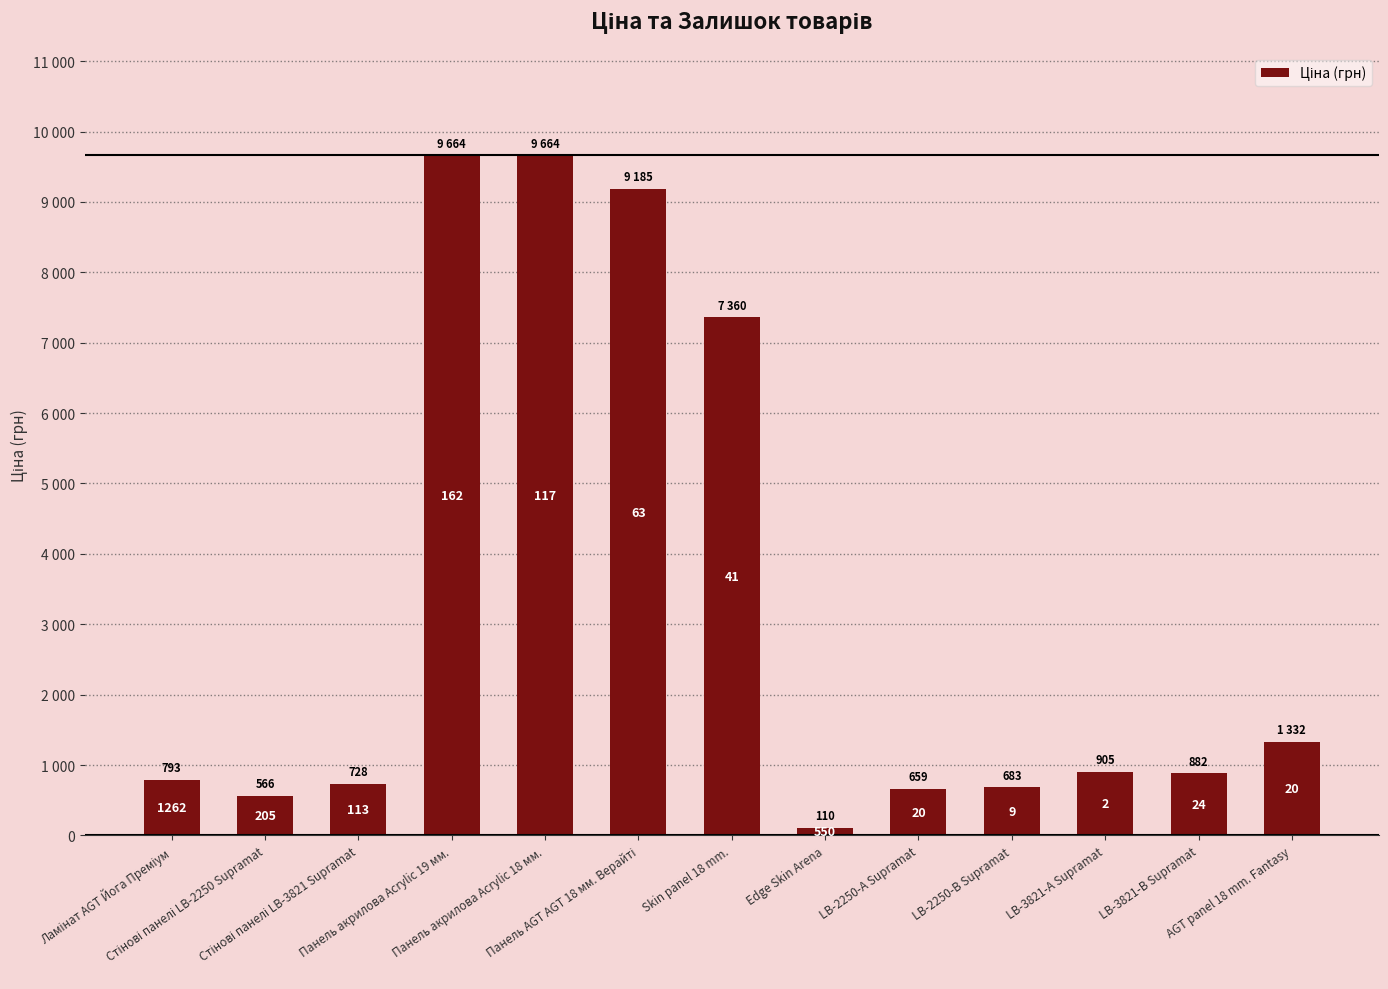

Reading left to right, transcribe all the data shown in this chart.

793.0	566.2	728.8	9664.7	9664.7	9185.1	7360.2	110.5	659.8	683.2	905.5	882.1	1332.7